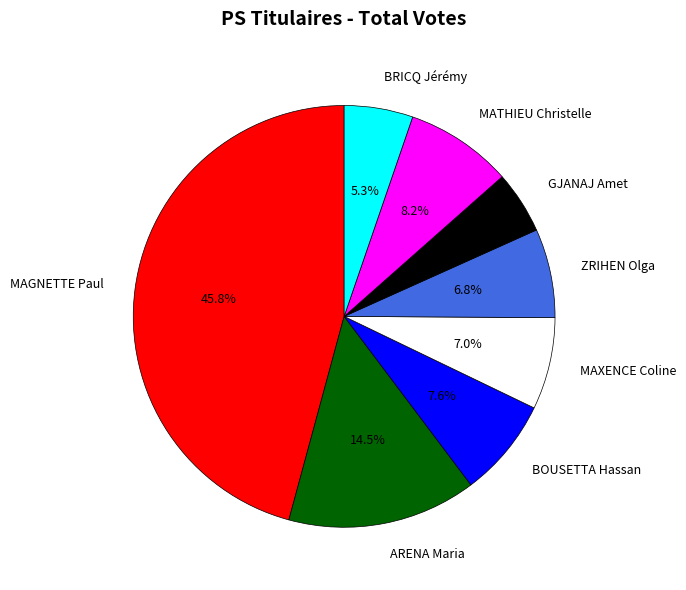

Between MAGNETTE Paul and GJANAJ Amet, which is larger?

MAGNETTE Paul